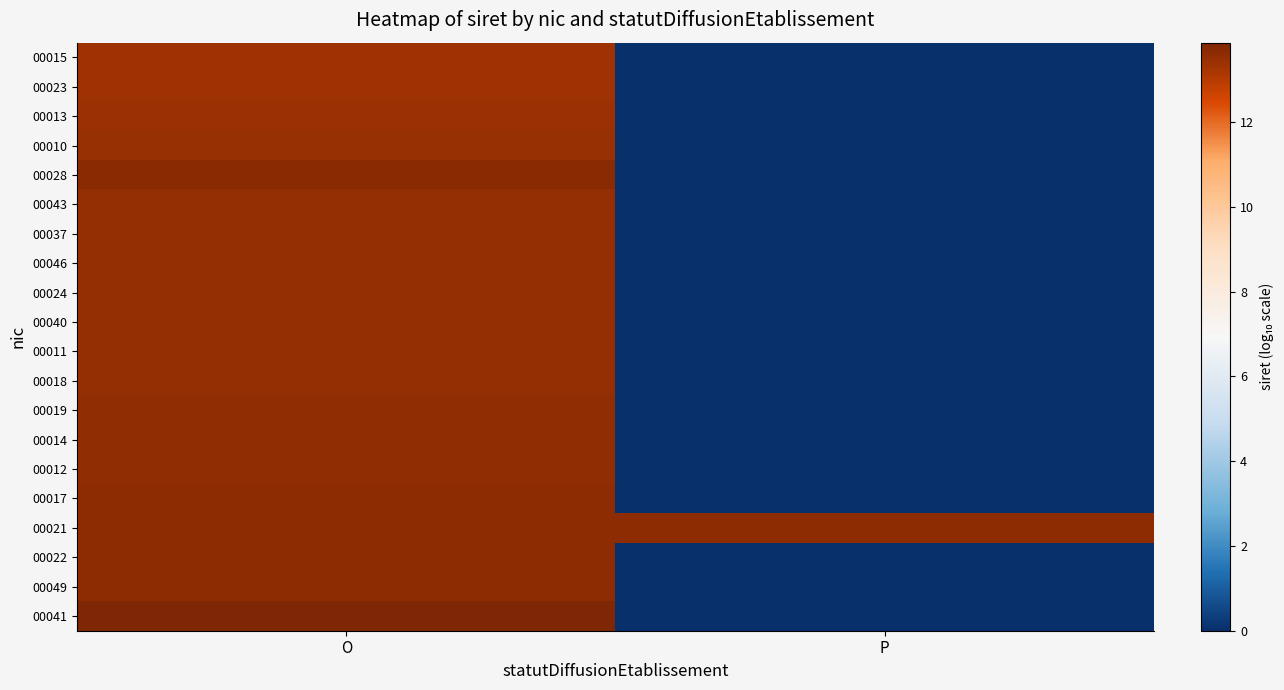

Reading left to right, what are all the values shown in this chart?

00015: O=13.3	P=0.0
00023: O=13.3	P=0.0
00013: O=13.4	P=0.0
00010: O=13.5	P=0.0
00028: O=13.7	P=0.0
00043: O=13.5	P=0.0
00037: O=13.5	P=0.0
00046: O=13.5	P=0.0
00024: O=13.5	P=0.0
00040: O=13.5	P=0.0
00011: O=13.5	P=0.0
00018: O=13.5	P=0.0
00019: O=13.6	P=0.0
00014: O=13.6	P=0.0
00012: O=13.6	P=0.0
00017: O=13.6	P=0.0
00021: O=13.6	P=13.6
00022: O=13.6	P=0.0
00049: O=13.7	P=0.0
00041: O=13.9	P=0.0